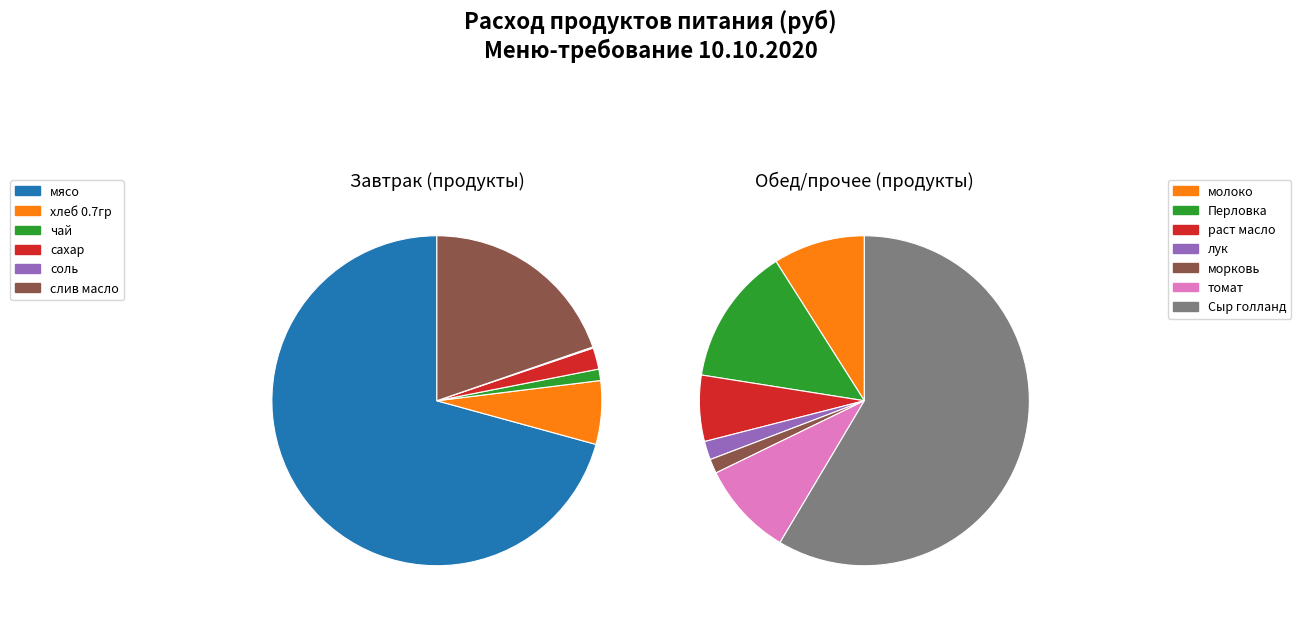

Between морковь and хлеб 0.7гр, which is larger?

хлеб 0.7гр